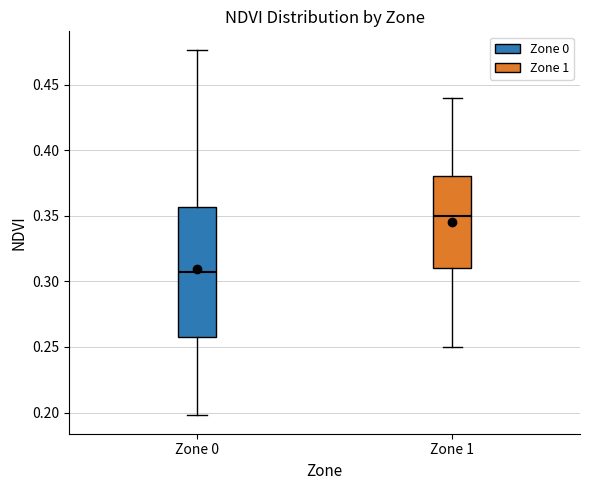

Reading left to right, read every box against the y-axis: the position of its median line, the range the box covers, and the ends of its whiskers. The values are not printed on the chart, so give them approximately, as read against the axis.

Zone 0: median 0.305, box 0.260 to 0.355, whiskers 0.200 to 0.475
Zone 1: median 0.350, box 0.310 to 0.380, whiskers 0.250 to 0.440